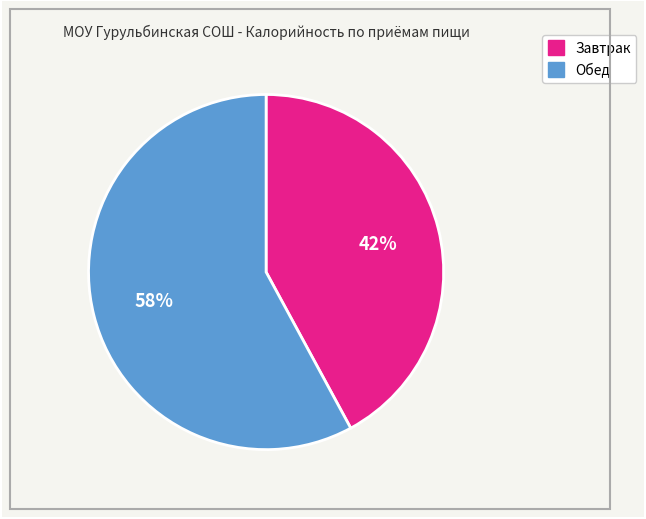

Rank the categories by value from lowest to highest.

Завтрак, Обед